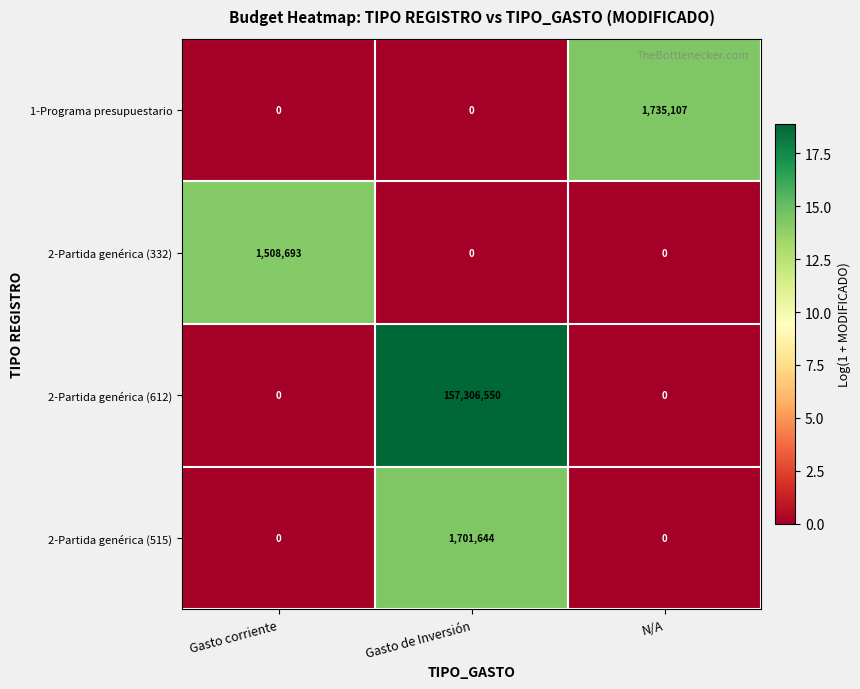

What is the difference between the maximum and minimum values in the 2-Partida genérica (515) series?

1701644